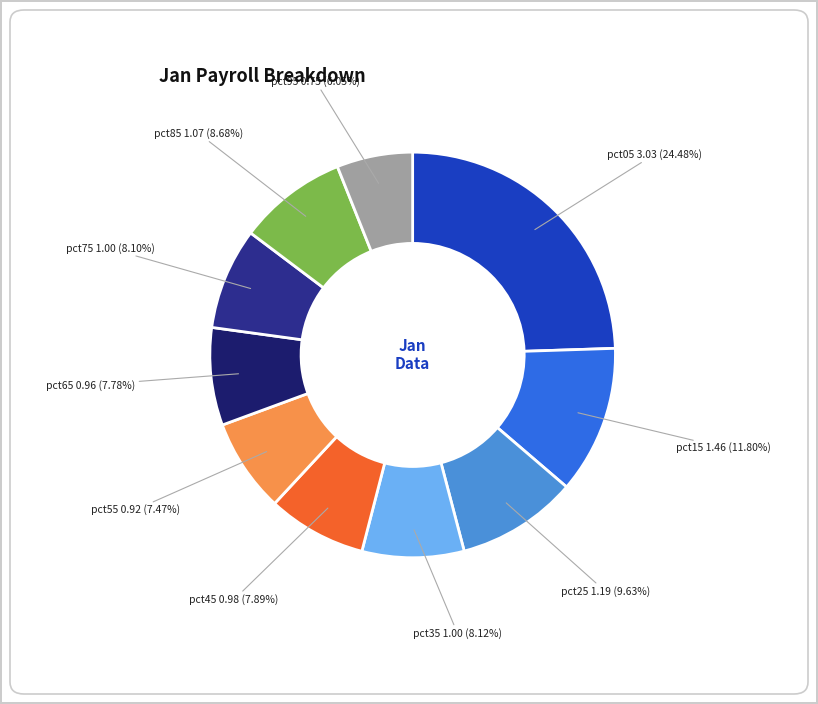

Is there any slice that represents more than half of the pie?

No